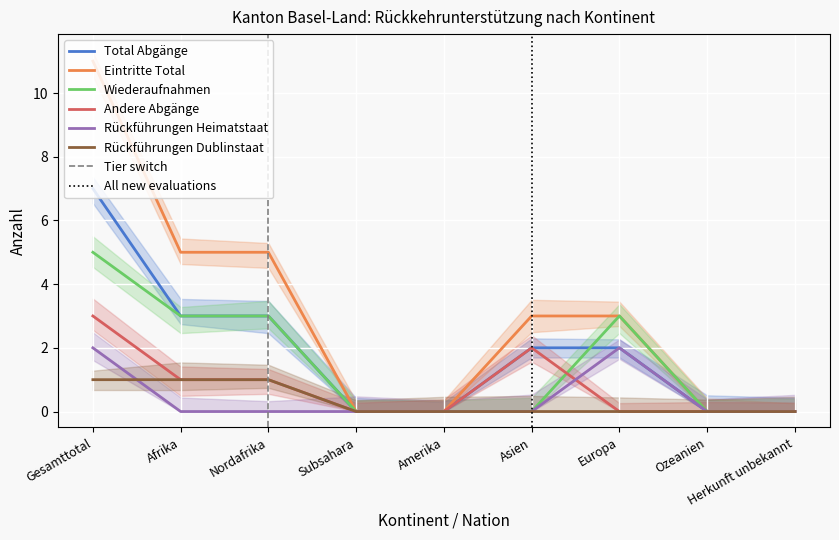

The Eintritte Total series shows 0 at Ozeanien. True or false?

True